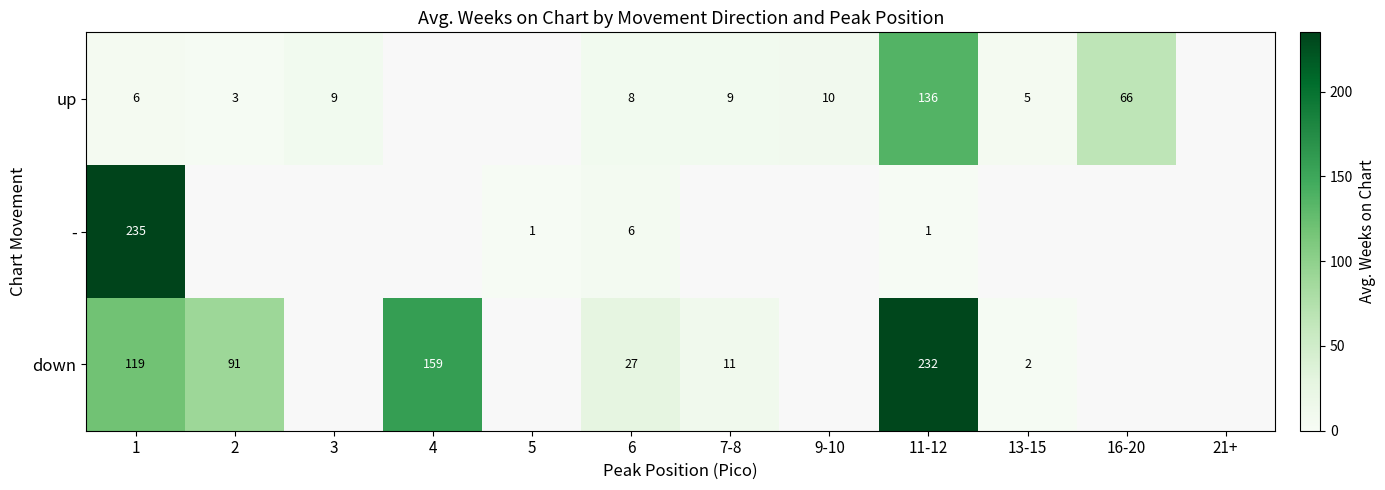

What is the difference between the - values at 1 and 5?

234.0